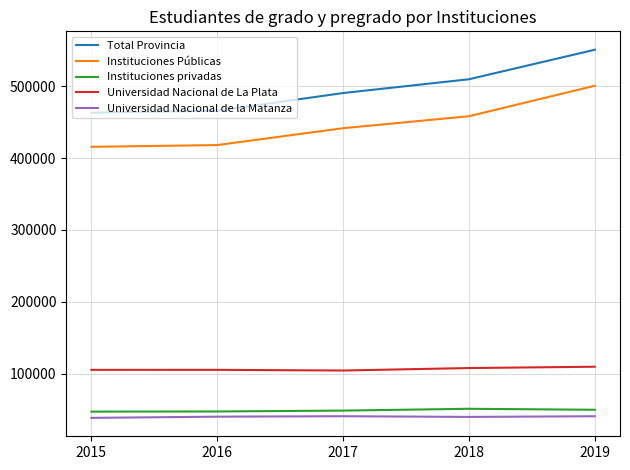

Which series has the largest total across all categories?

Total Provincia